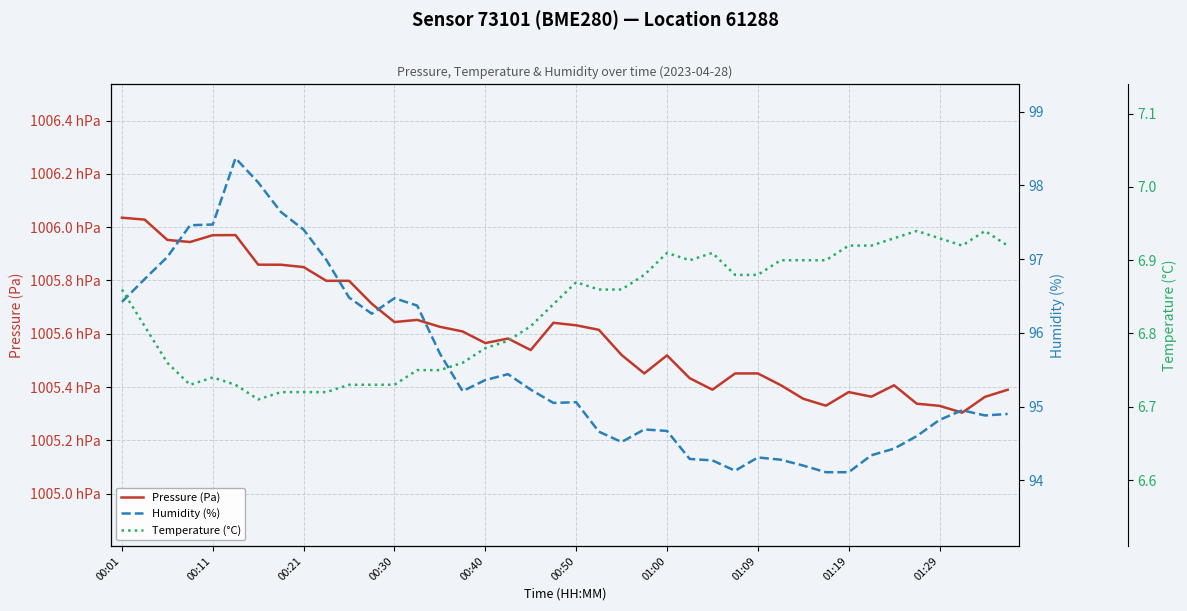

Which series has the largest total across all categories?

Pressure (Pa)